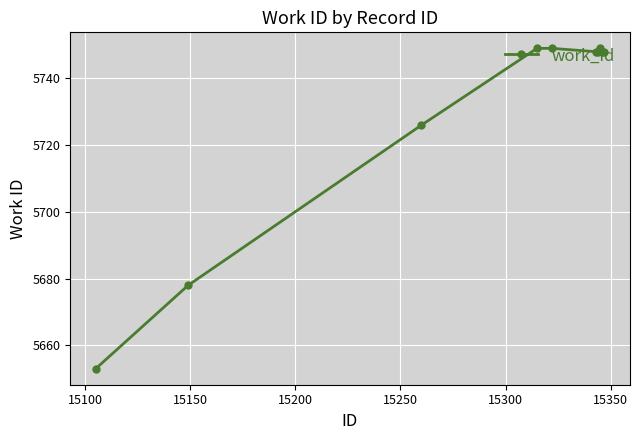

Reading left to right, list all the values displayed in this chart.

5653	5678	5726	5749	5749	5748	5748	5749	5748	5748